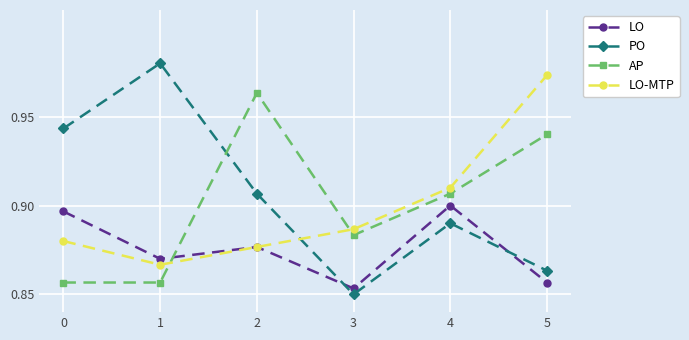

List the labels in order of PO value, largest first.

1, 0, 2, 4, 5, 3